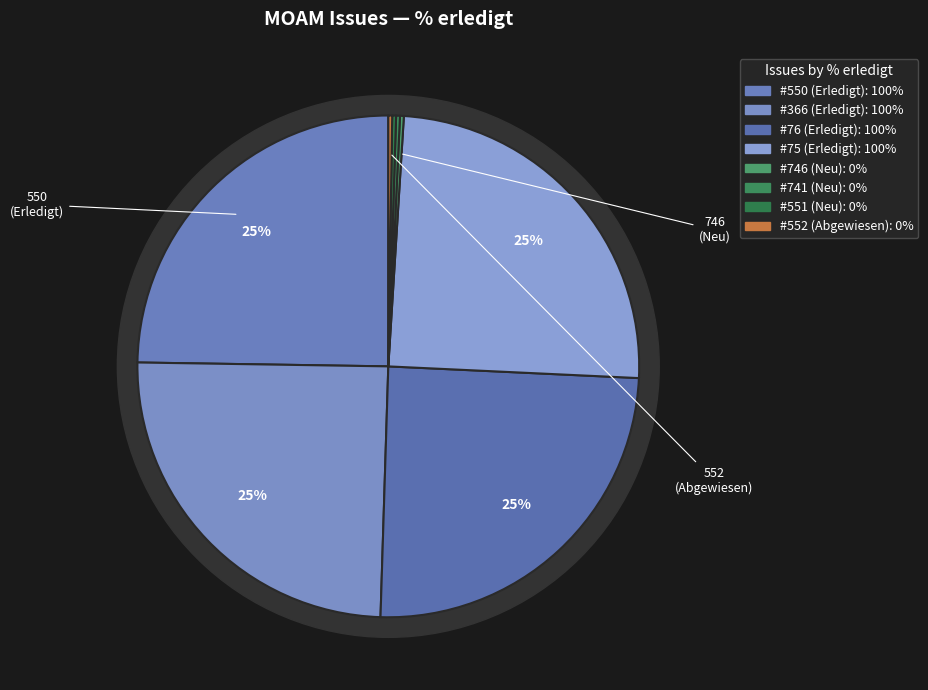

What percentage do 552 (Abgewiesen) and 75 (Erledigt) together represent?

25.0%